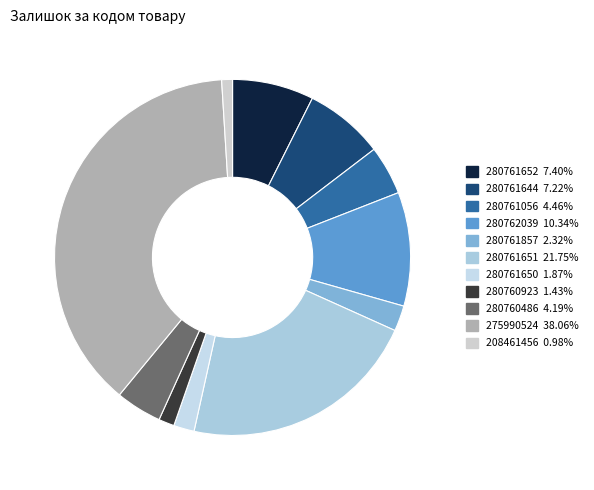

To the nearest percent, what is the difference between the 280761857 and 280761056 slice percentages?

2%